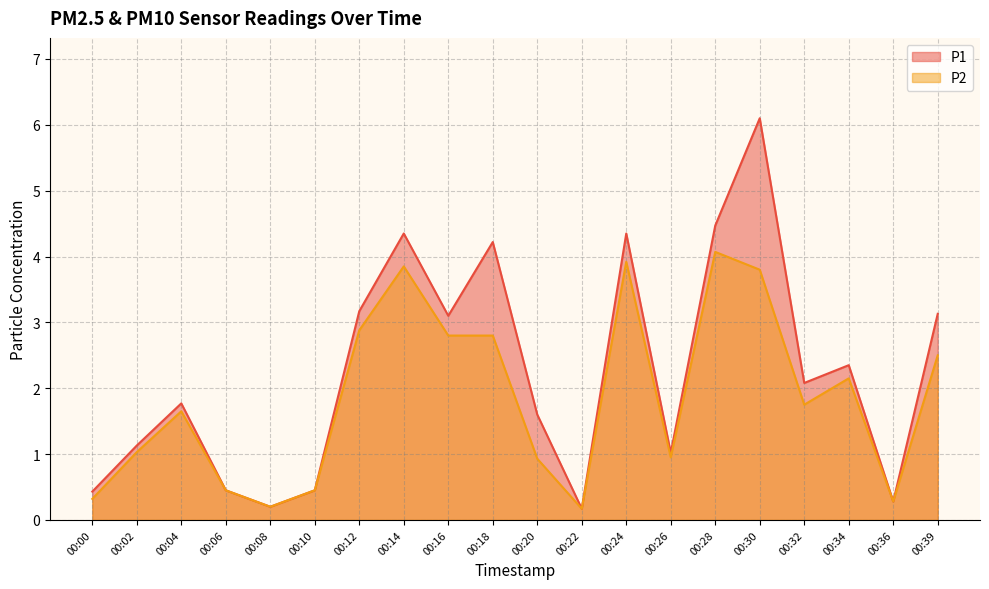

Which series has the largest range (max minus min)?

P1